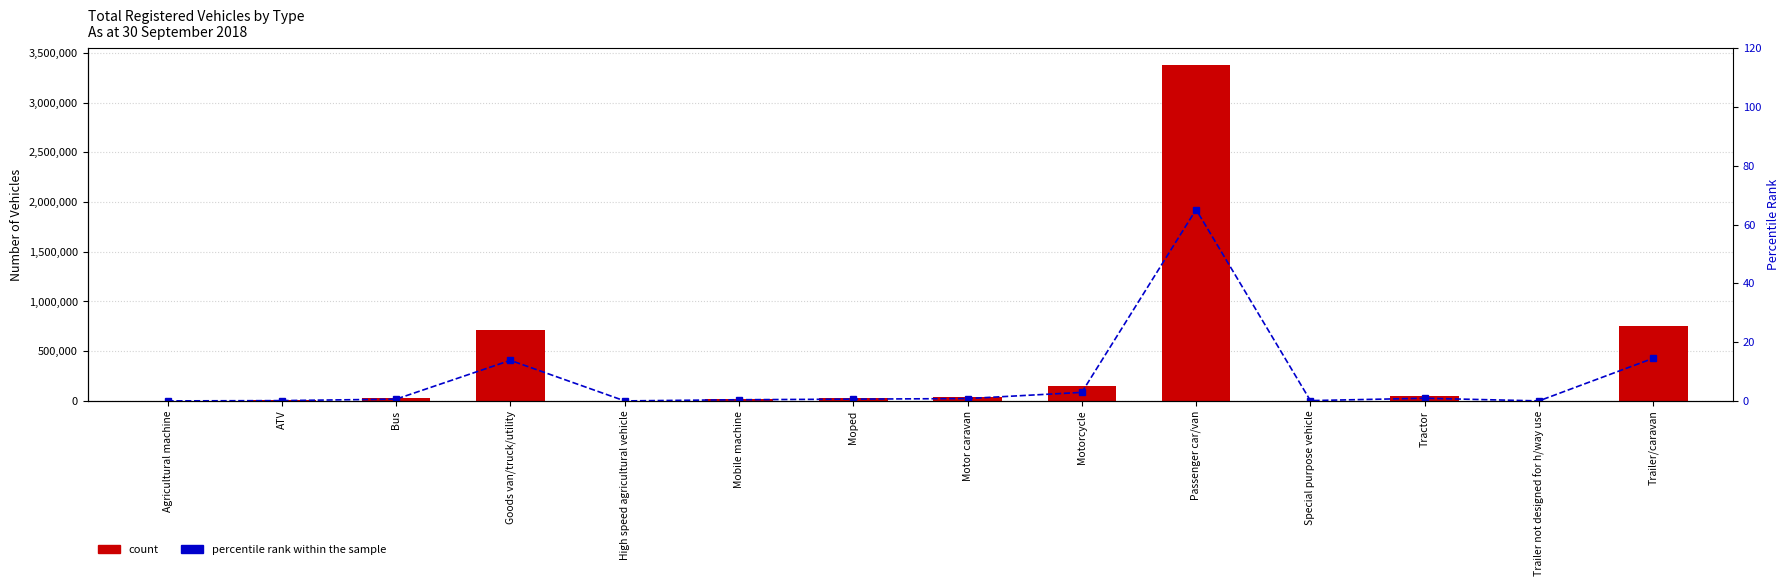

Rank the series by their maximum value, from lowest to highest.

percentile rank within the sample, count